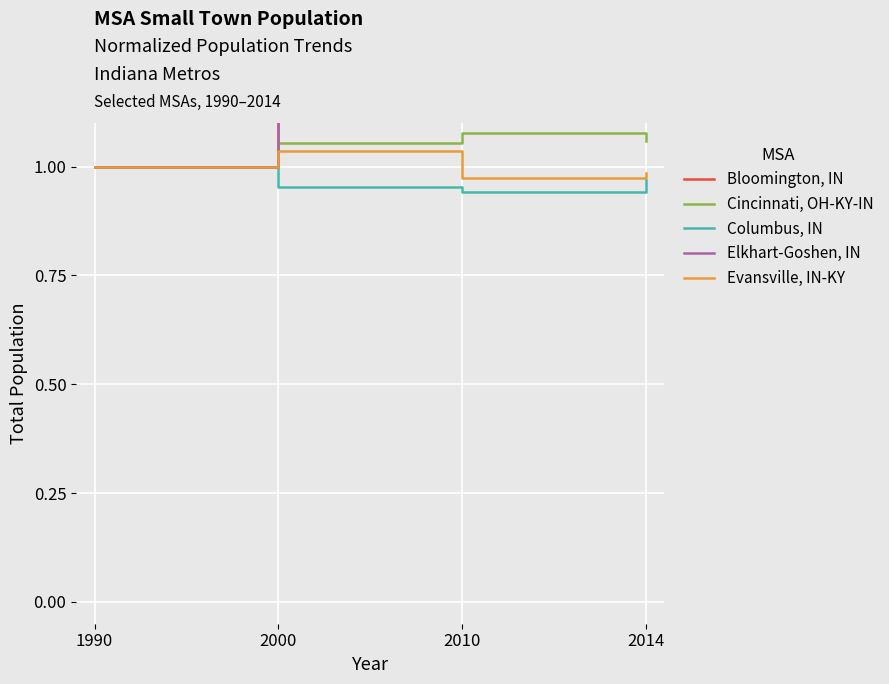

Rank the series at 2014 from highest to lowest value.

Bloomington, IN, Elkhart-Goshen, IN, Cincinnati, OH-KY-IN, Evansville, IN-KY, Columbus, IN